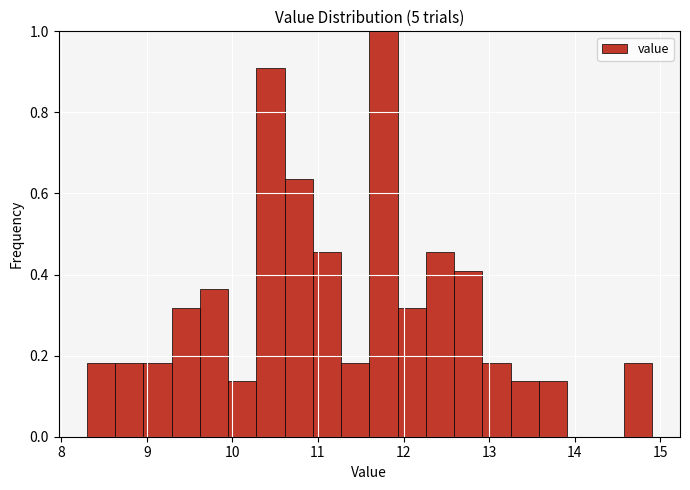

Read against the x-axis, roughly where is the centre of the tallest bar?

11.8